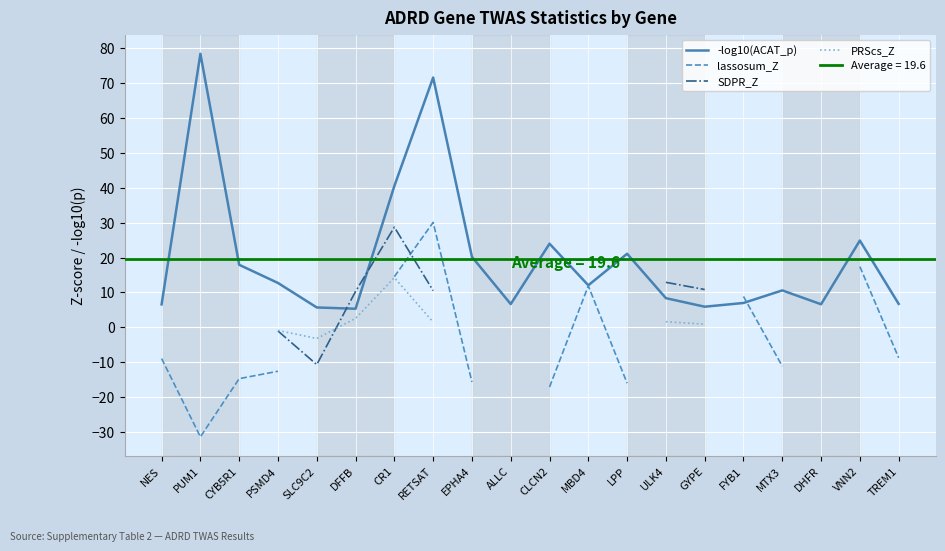

How many categories are shown in the chart?

20